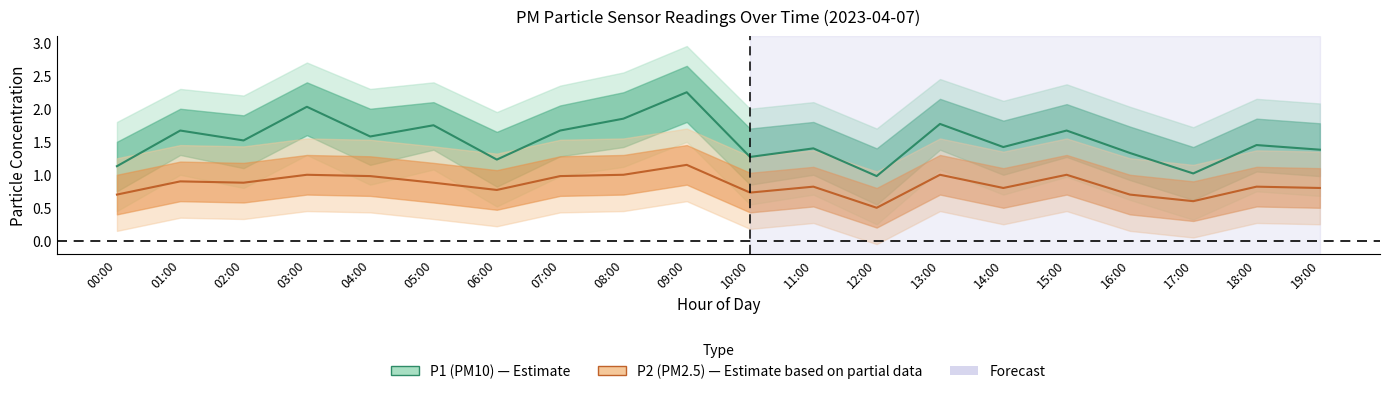

What is the lowest value of the P1 series?

1.0